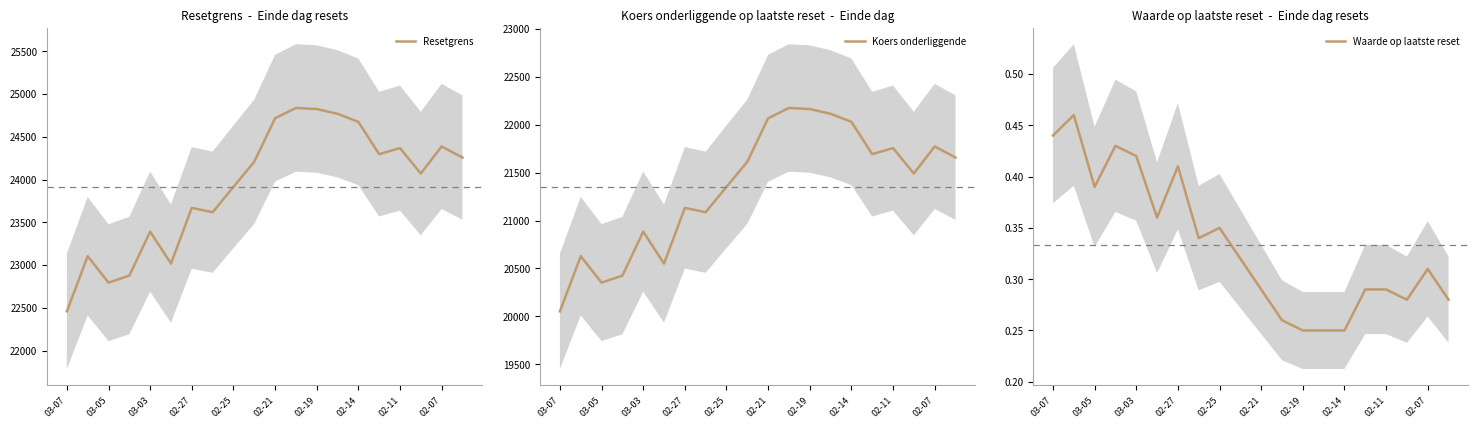

True or false: Waarde op laatste reset and Resetgrens intersect in this chart.

False